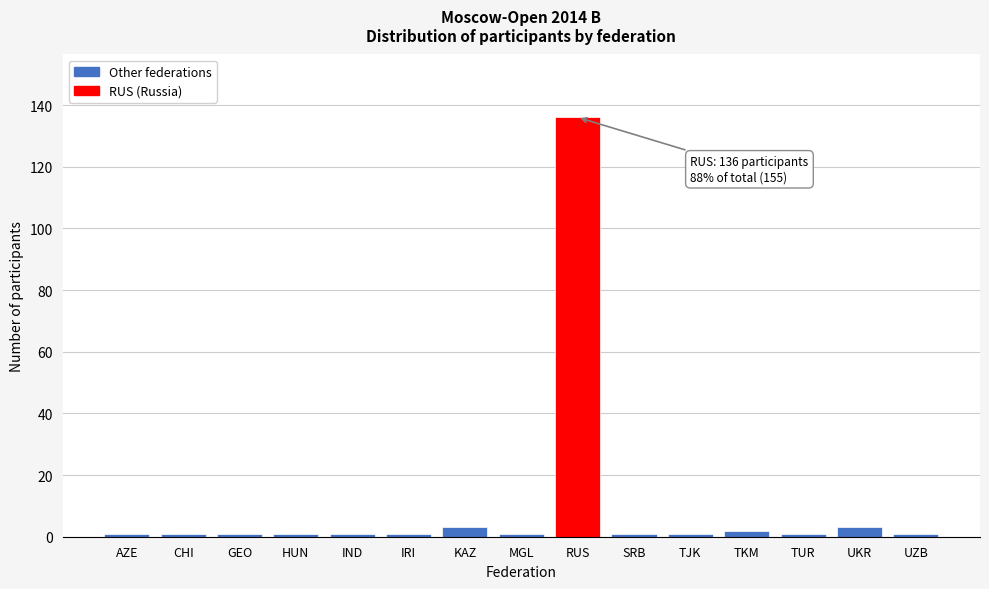

Reading left to right, extract all data points from this chart.

1	1	1	1	1	1	3	1	136	1	1	2	1	3	1